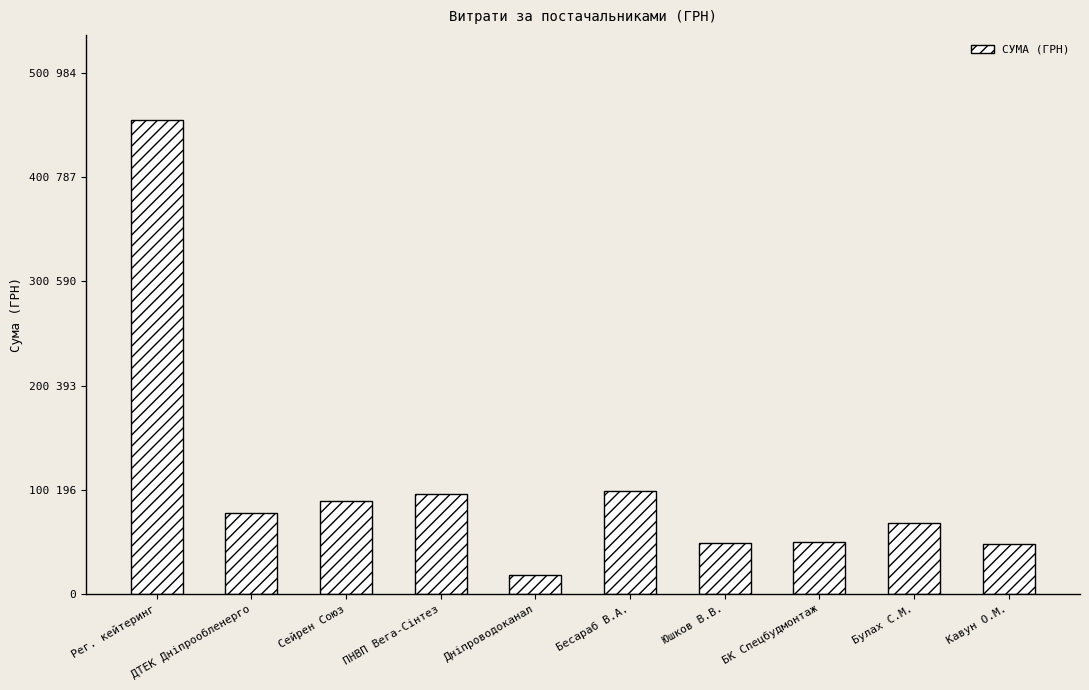

Between Сейрен Союз and БК Спецбудмонтаж, which is larger?

Сейрен Союз